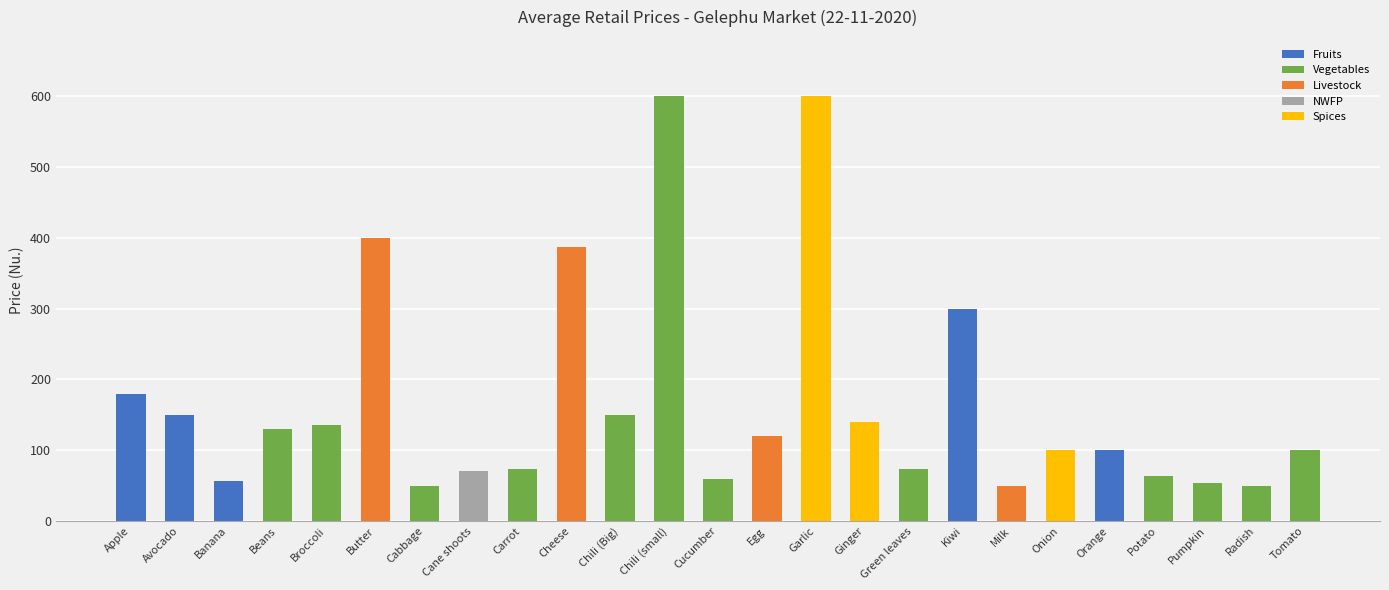

What is the difference between the values at Radish and Tomato?

50.0